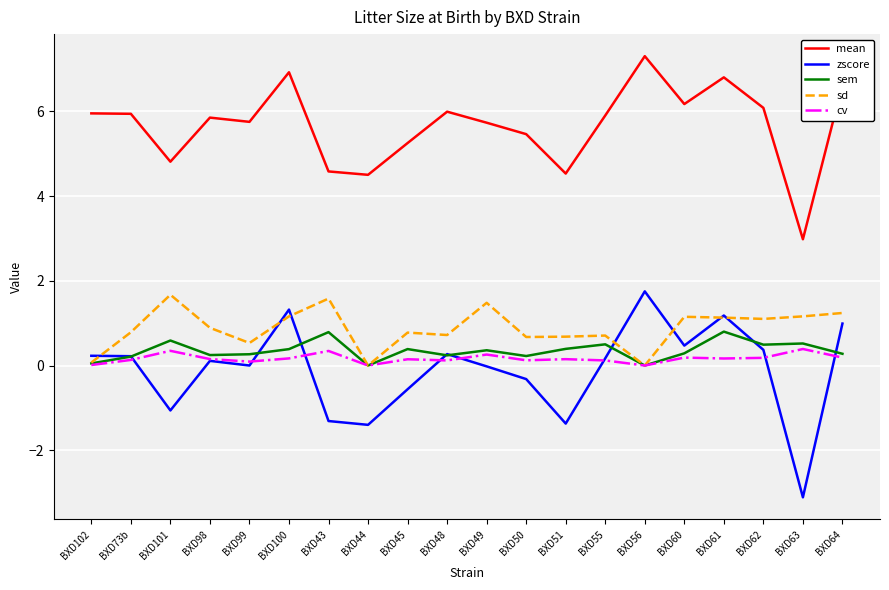

At which label does zscore first exceed 0?

BXD102